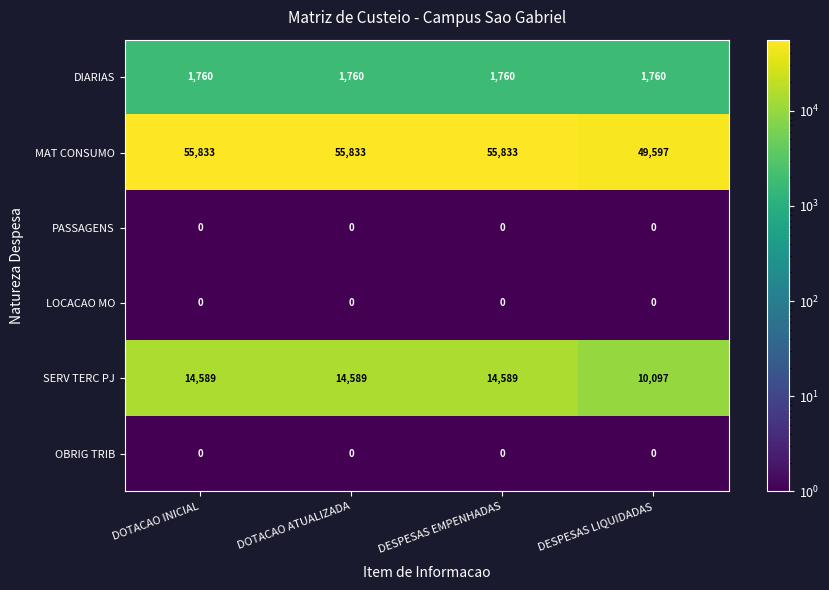

True or false: SERV TERC PJ has a value of 14589 at DOTACAO INICIAL.

True